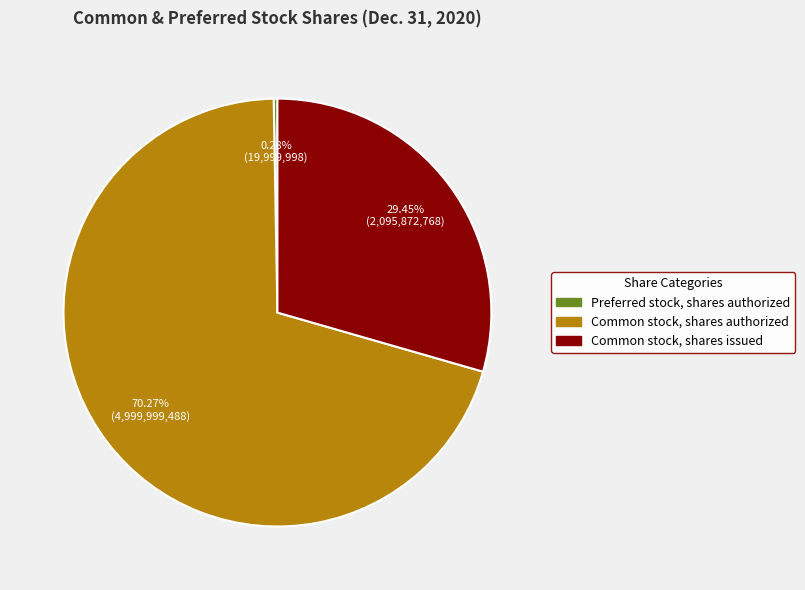

To the nearest percent, what is the combined percentage of Common stock, shares issued and Preferred stock, shares authorized?

30%